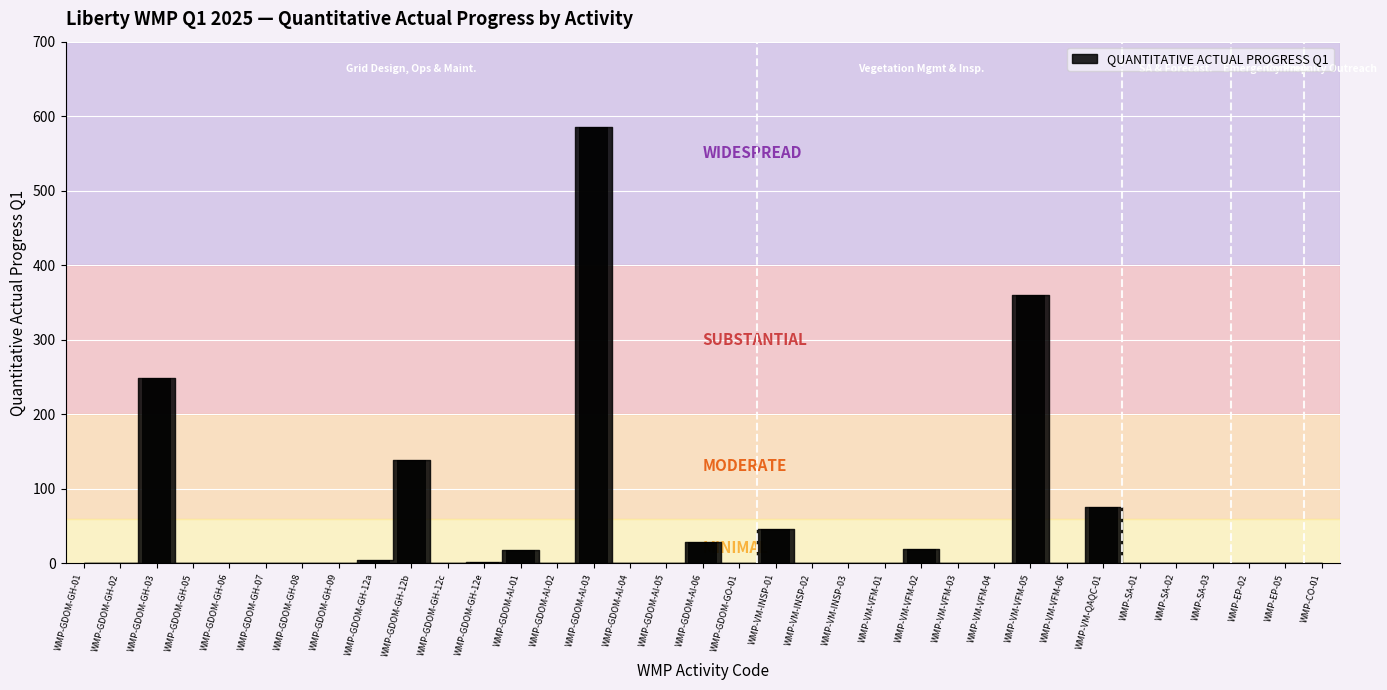

What is the change in value from WMP-GDOM-GH-12b to WMP-VM-INSP-01?

-93.6